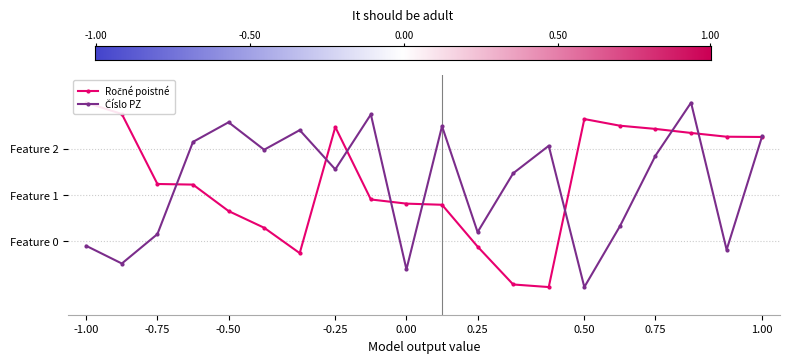

Reading right to left, list all the values displayed in this chart.

Ročné poistné: 0.6	0.6	0.7	0.7	0.8	0.8	-1.0	-1.0	-0.6	-0.1	-0.1	-0.0	0.7	-0.6	-0.4	-0.2	0.1	0.1	0.9	1.0
Číslo PZ: 0.6	-0.6	1.0	0.4	-0.3	-1.0	0.5	0.2	-0.4	0.7	-0.8	0.9	0.3	0.7	0.5	0.8	0.6	-0.4	-0.7	-0.6